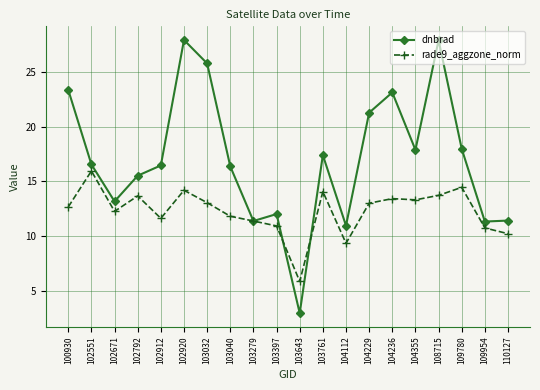

Which series has the largest total across all categories?

dnbrad